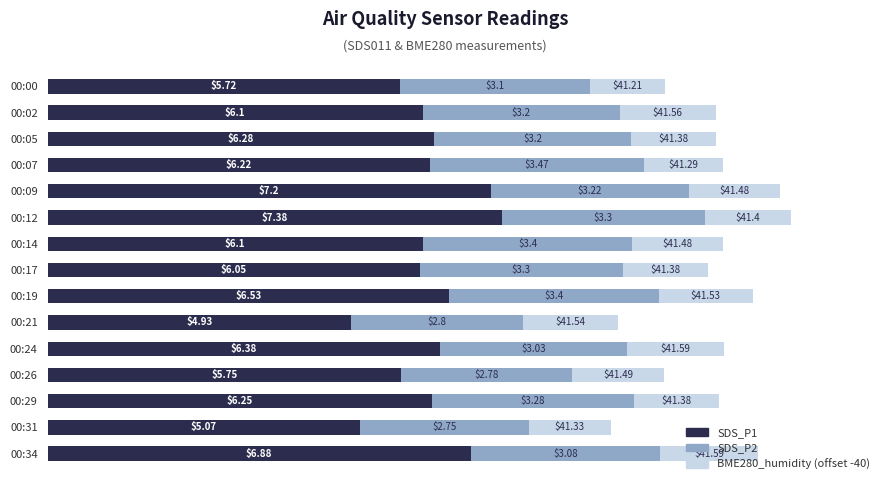

What is the total value across all series at 00:29?

10.9